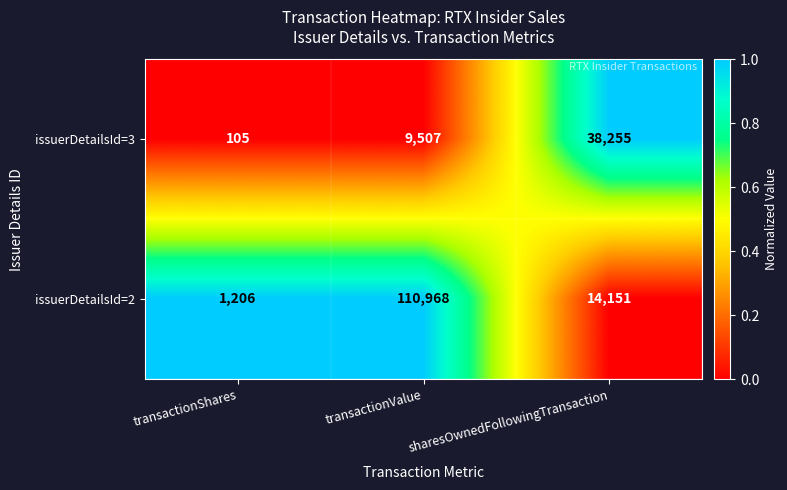

The value of issuerDetailsId=3 at transactionShares is 105. True or false?

True